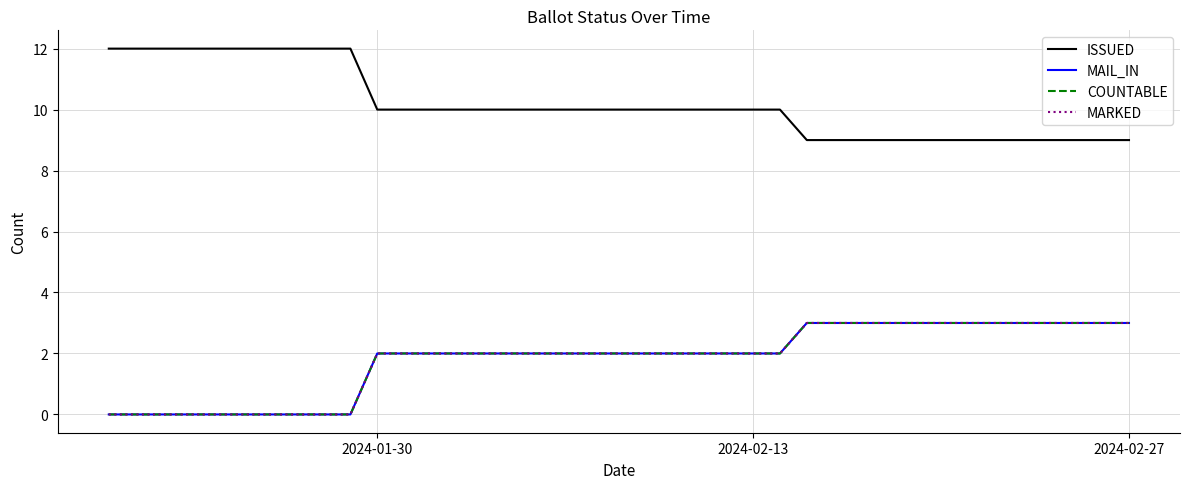

What is the difference between the second highest and minimum values in the COUNTABLE series?

3